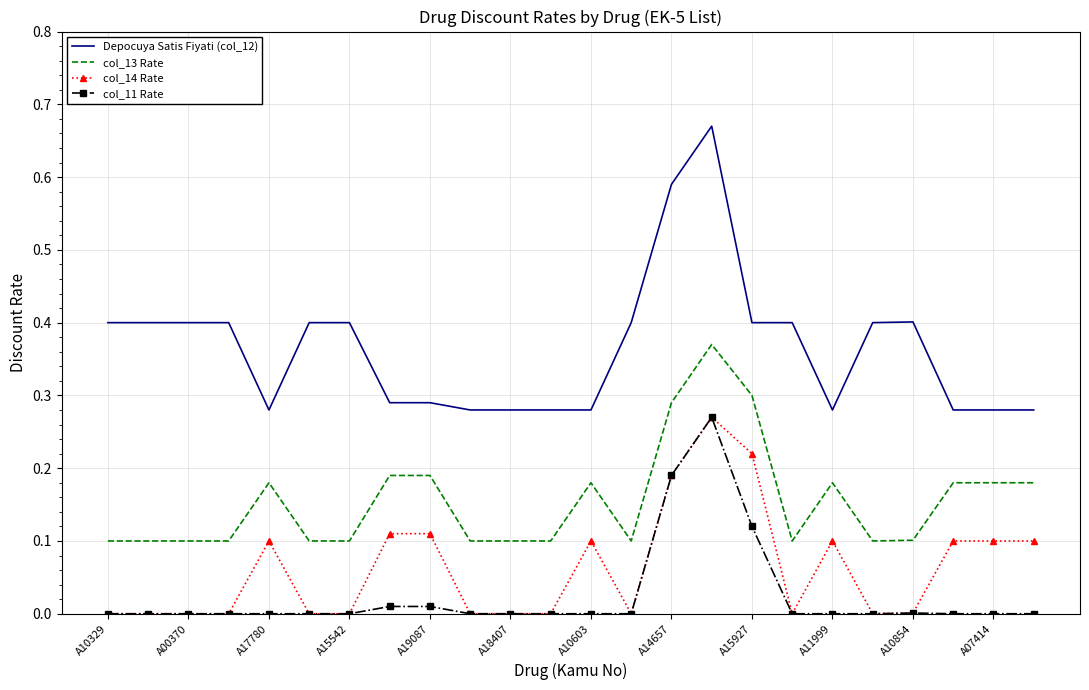

True or false: col_11 Rate and Depocuya Satis Fiyati (col_12) intersect in this chart.

False